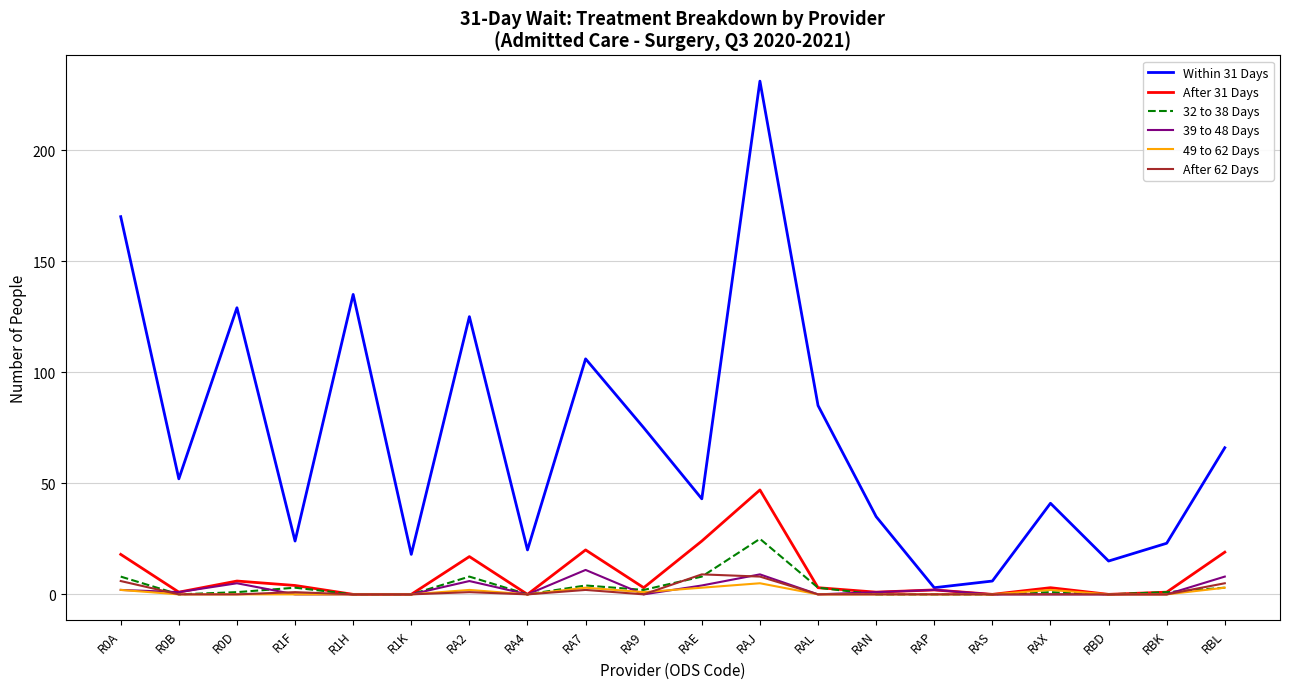

Is this an area chart (filled region under the line)?

No